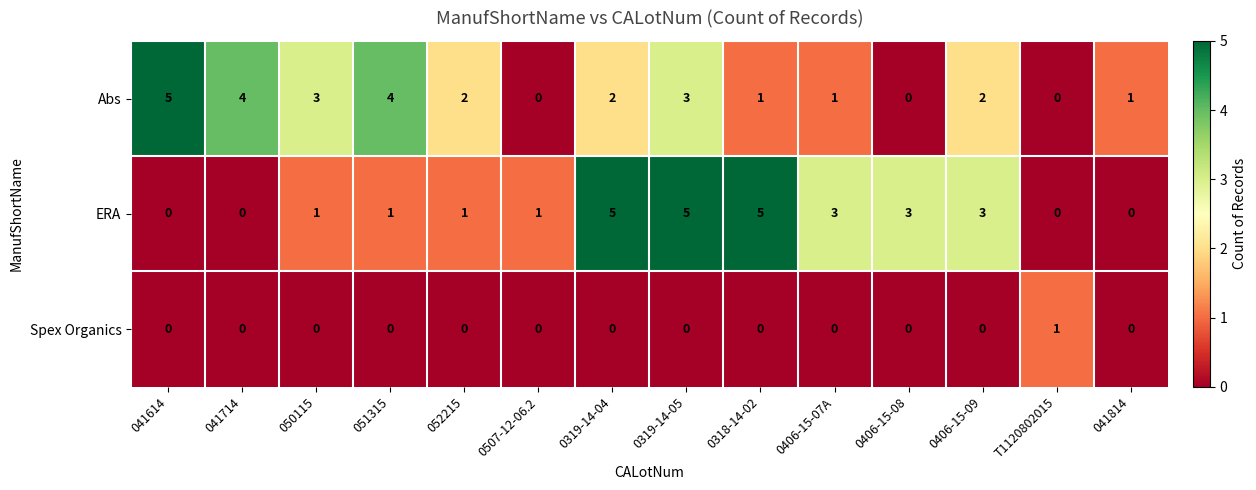

What is the approximate value of Abs at 0319-14-05?

3